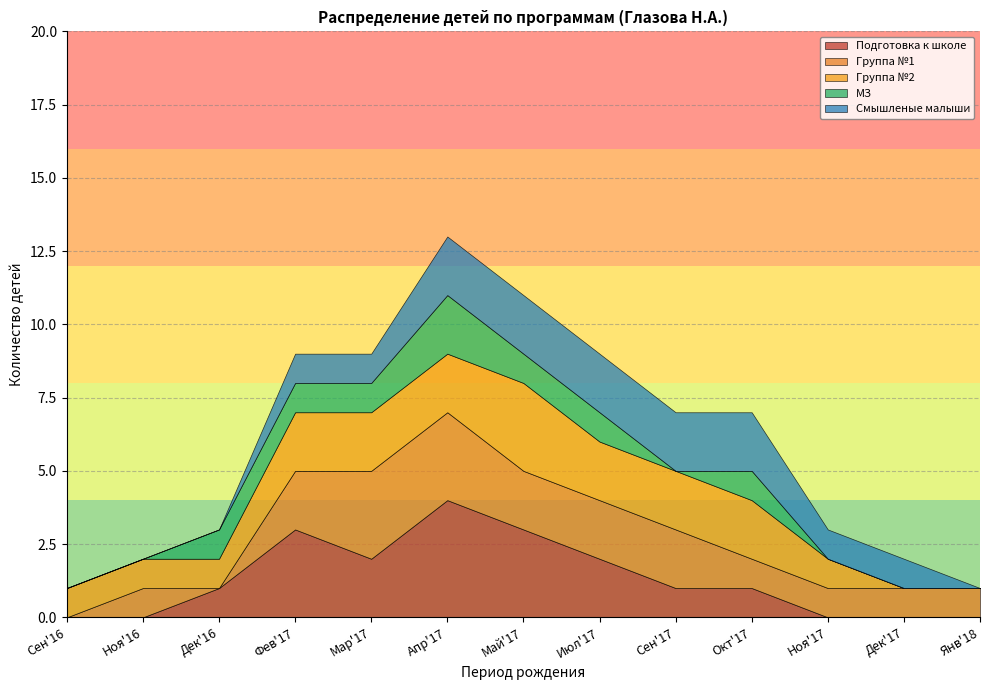

At which category is the sum across all series the highest?

Апр'17